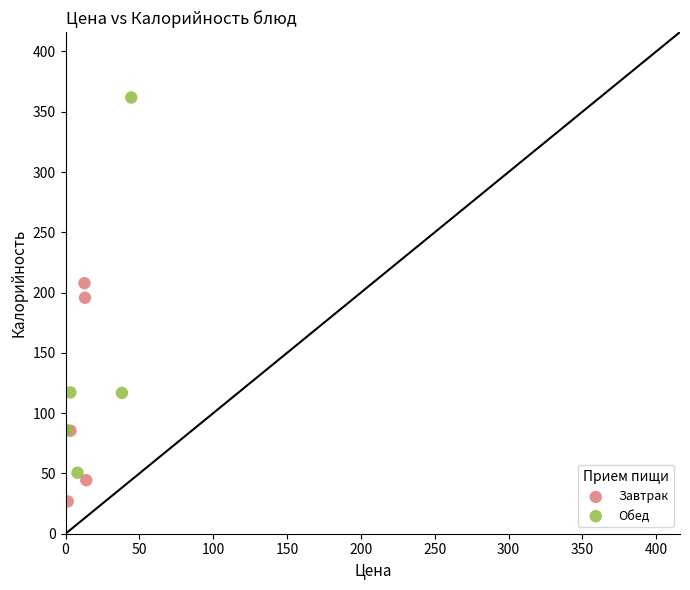

Which series has the widest spread of Y values?

Обед